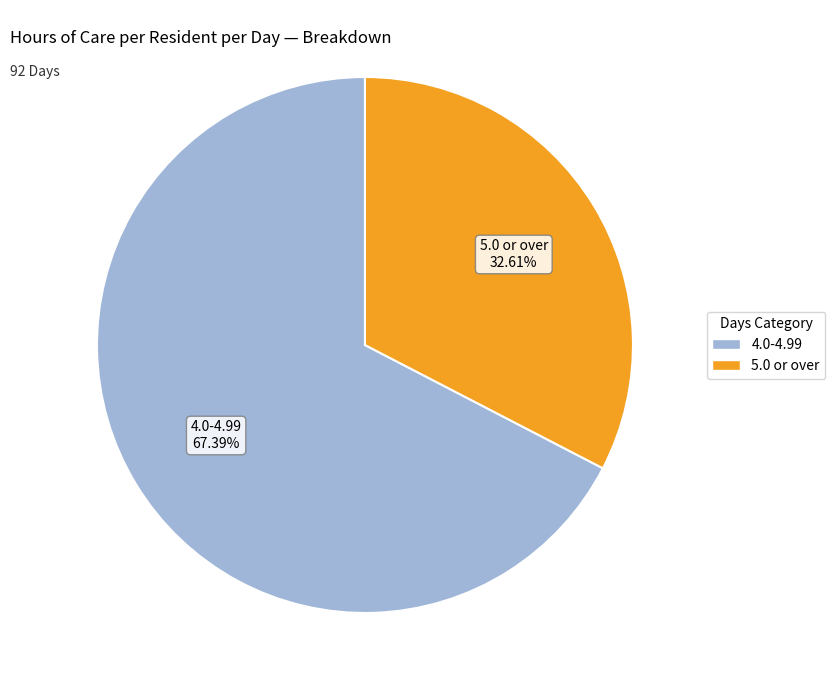

How many slices are in this pie chart?

2